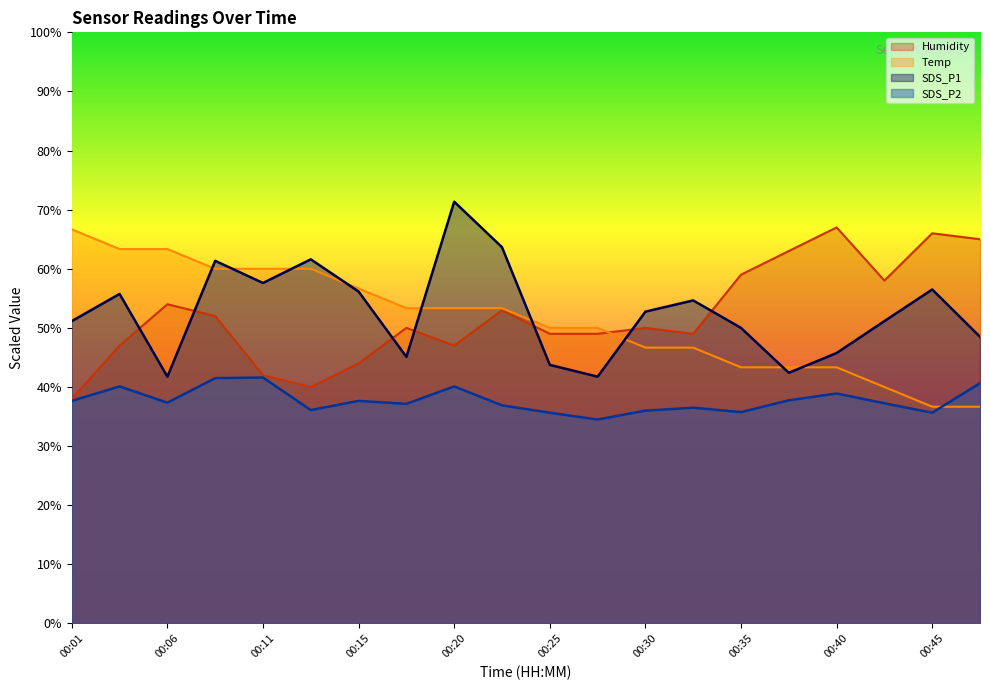

Rank the series by their maximum value, from lowest to highest.

SDS_P2, Temp, Humidity, SDS_P1